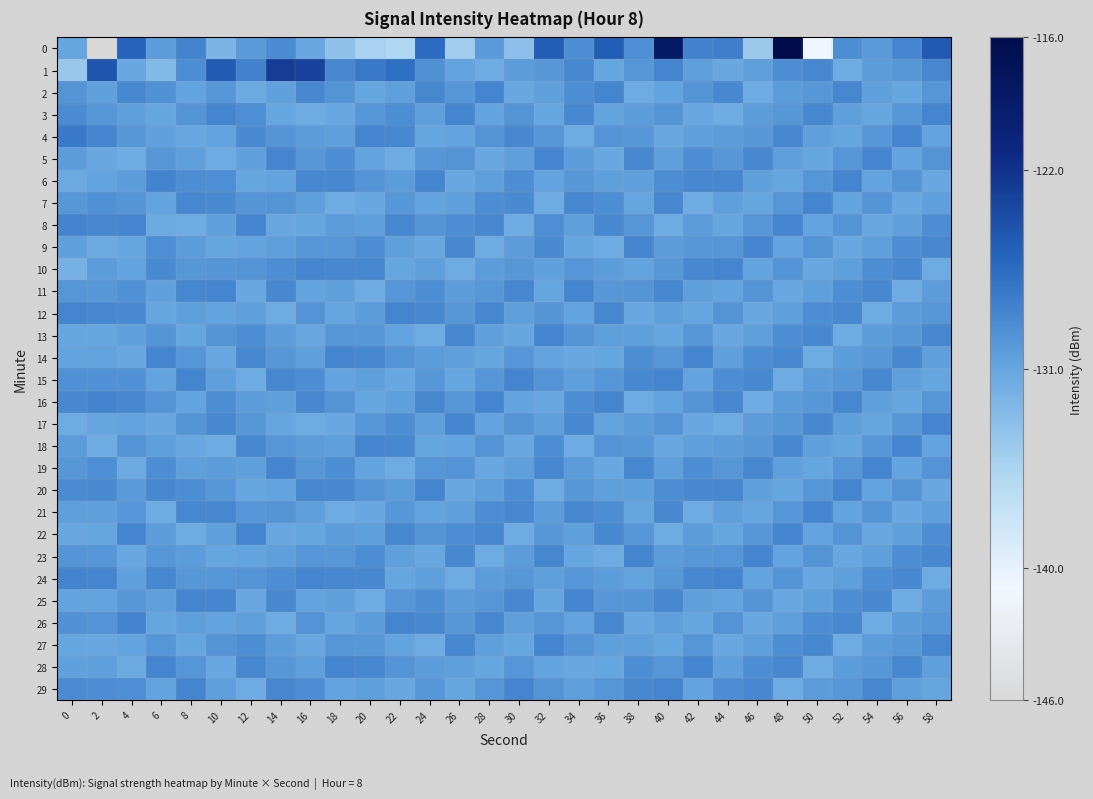

Between 28 and 48, which is larger?

48